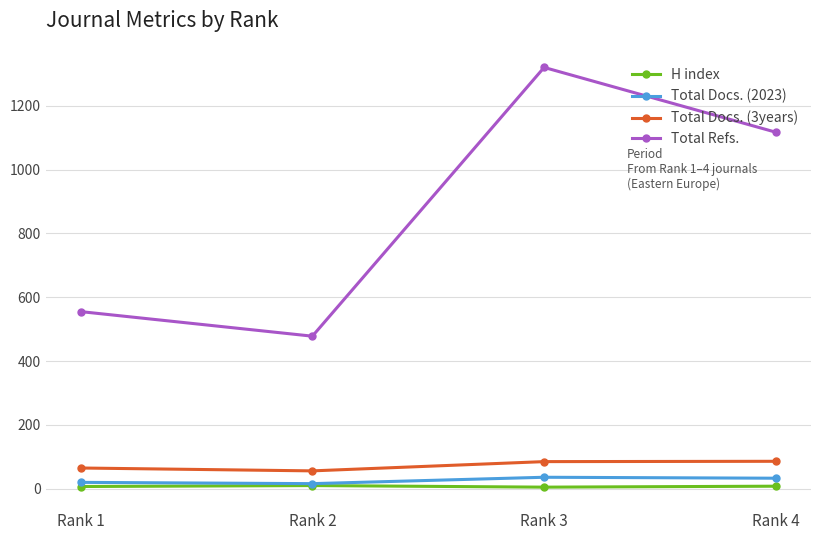

True or false: Total Docs. (3years) and Total Docs. (2023) cross at least once.

False